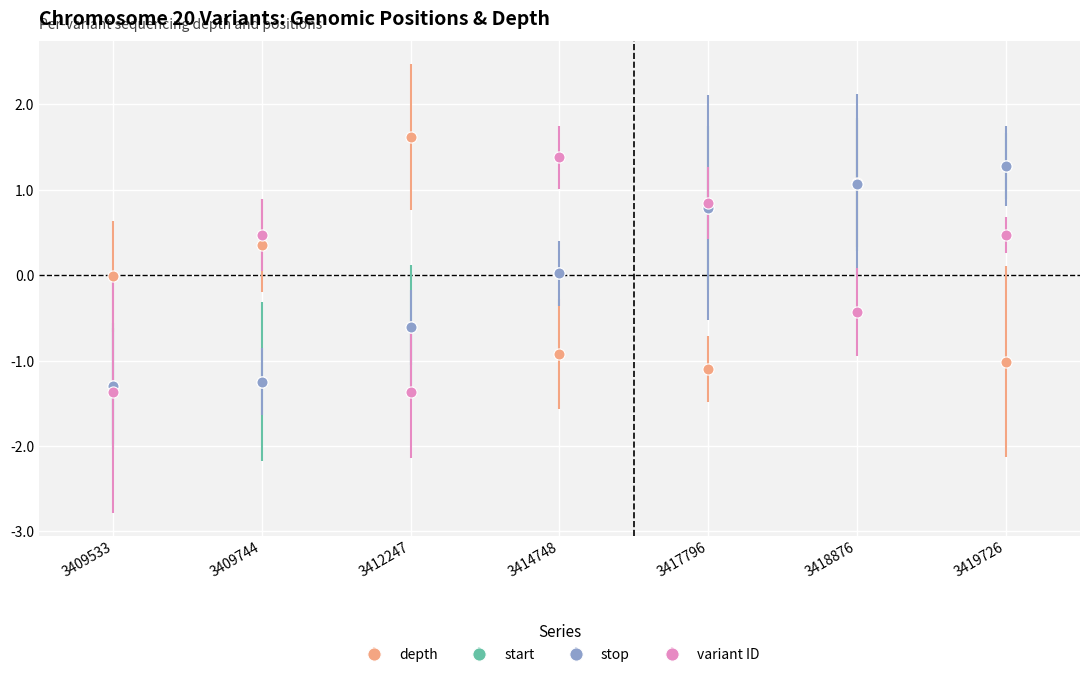

Which series changed the most between 3409533 and 3414748?

variant ID